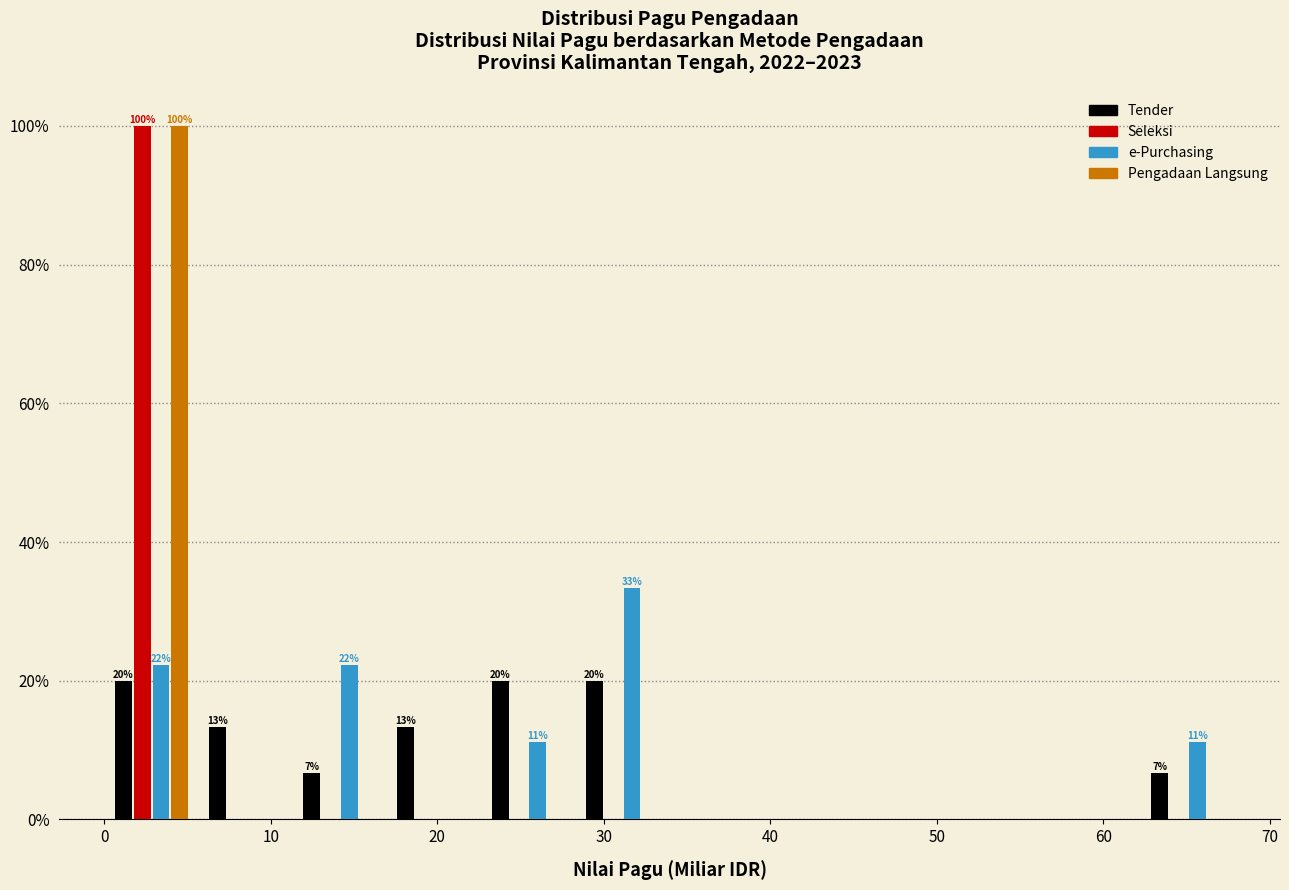

In the e-Purchasing series, which range on the x-axis has the tallest bar?

28 to 34